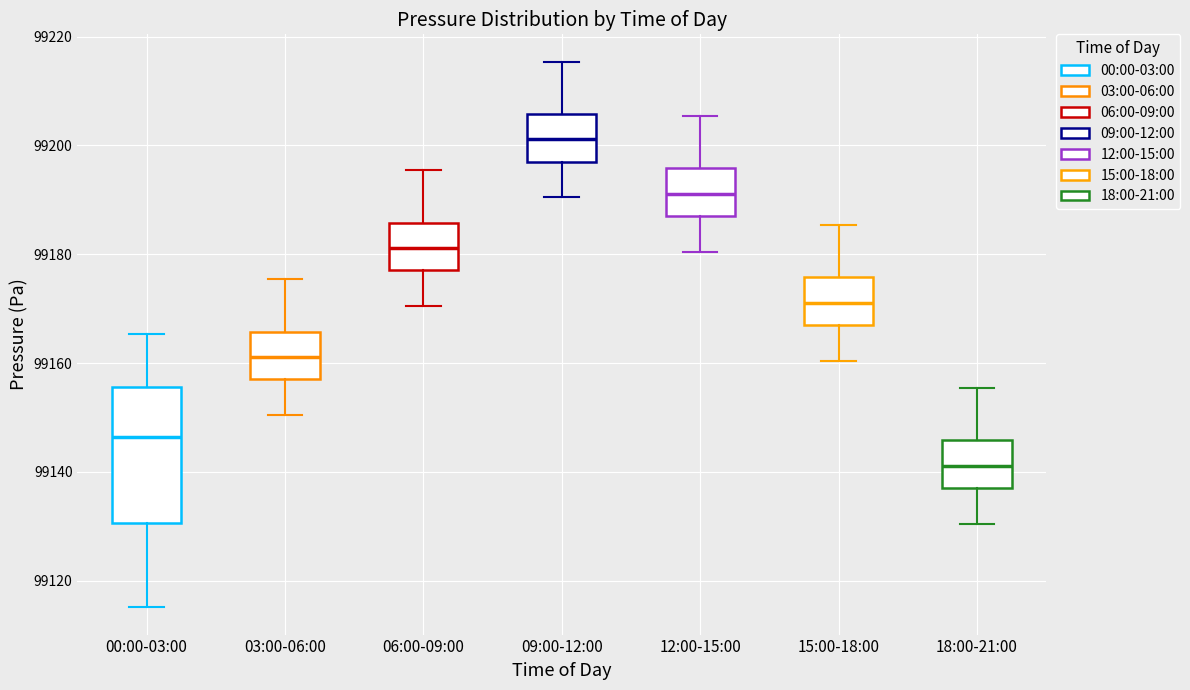

Which box is the tallest, from its lower edge to its upper edge?

00:00-03:00